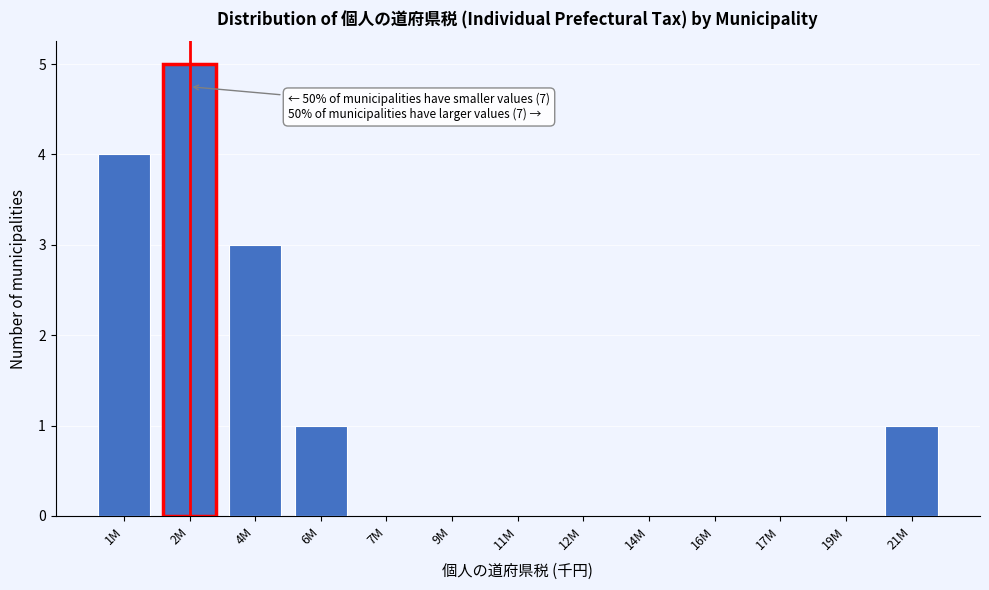

Reading right to left, list all the values displayed in this chart.

21M=1	19M=0	17M=0	16M=0	14M=0	12M=0	11M=0	9M=0	7M=0	6M=1	4M=3	2M=5	1M=4